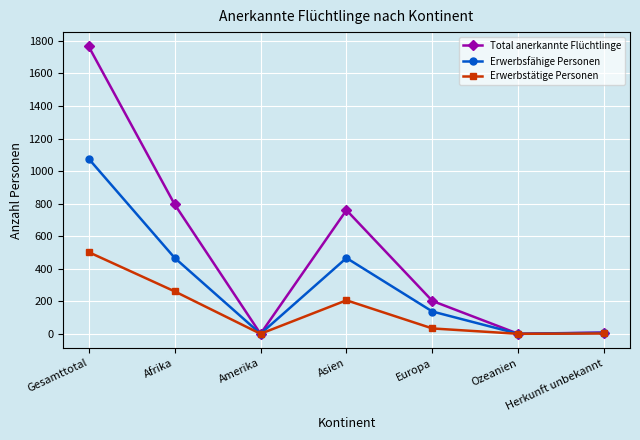

What is the maximum value for Erwerbsfähige Personen?

1076